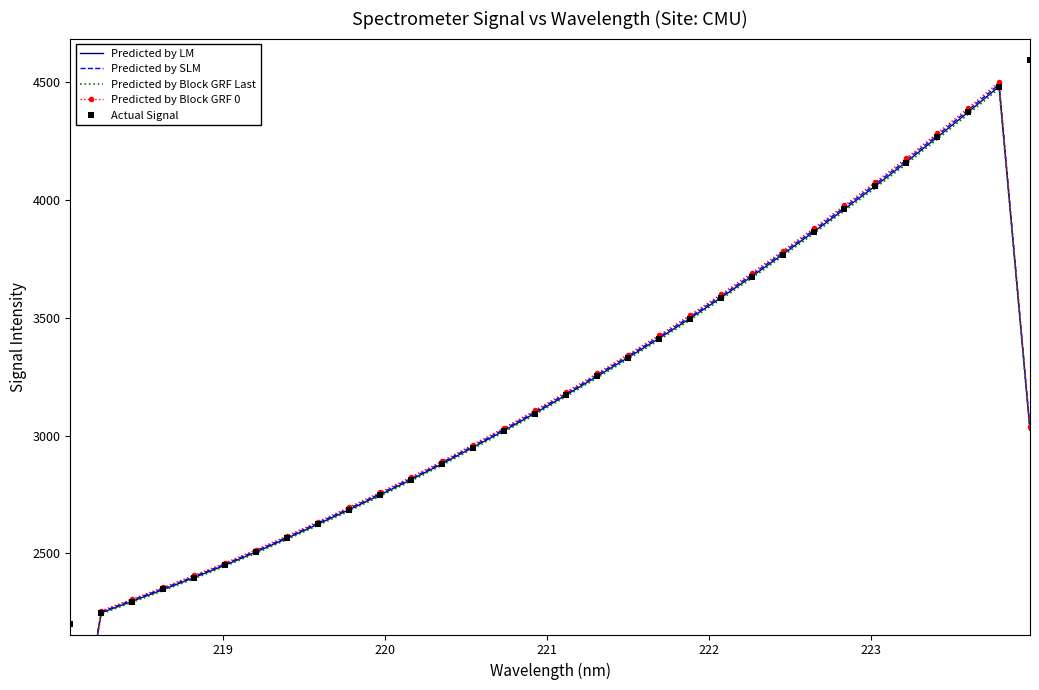

How many distinct data groups are displayed?

5